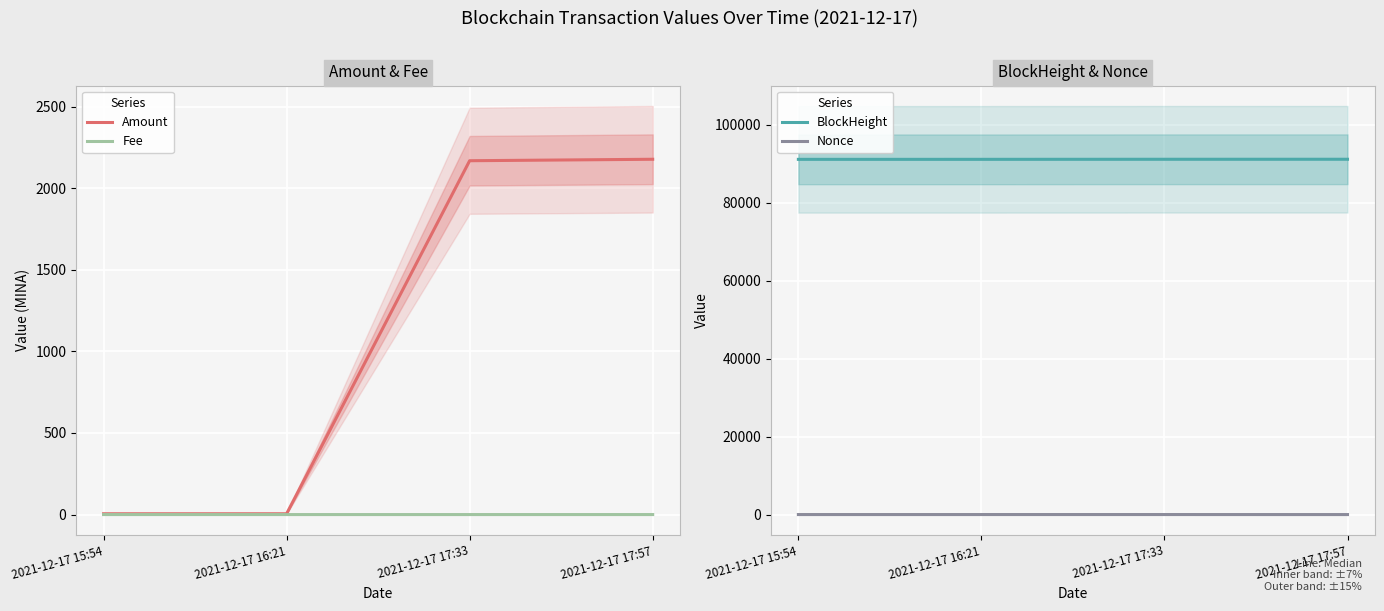

True or false: Amount and BlockHeight intersect in this chart.

False